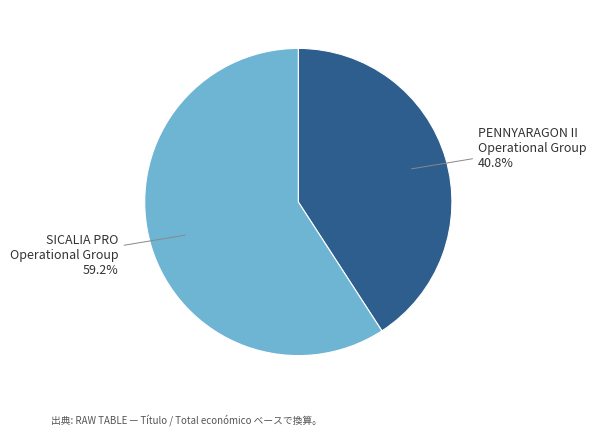

What percentage is the SICALIA PRO Operational Group slice, to the nearest percent?

59%